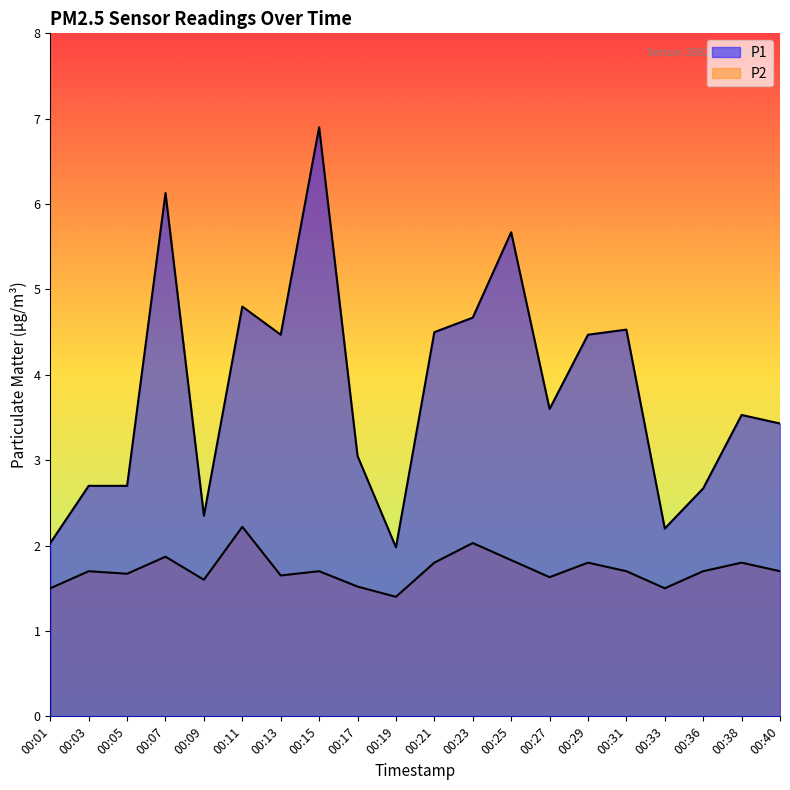

Which has a higher value, 00:13 or 00:38?

00:13